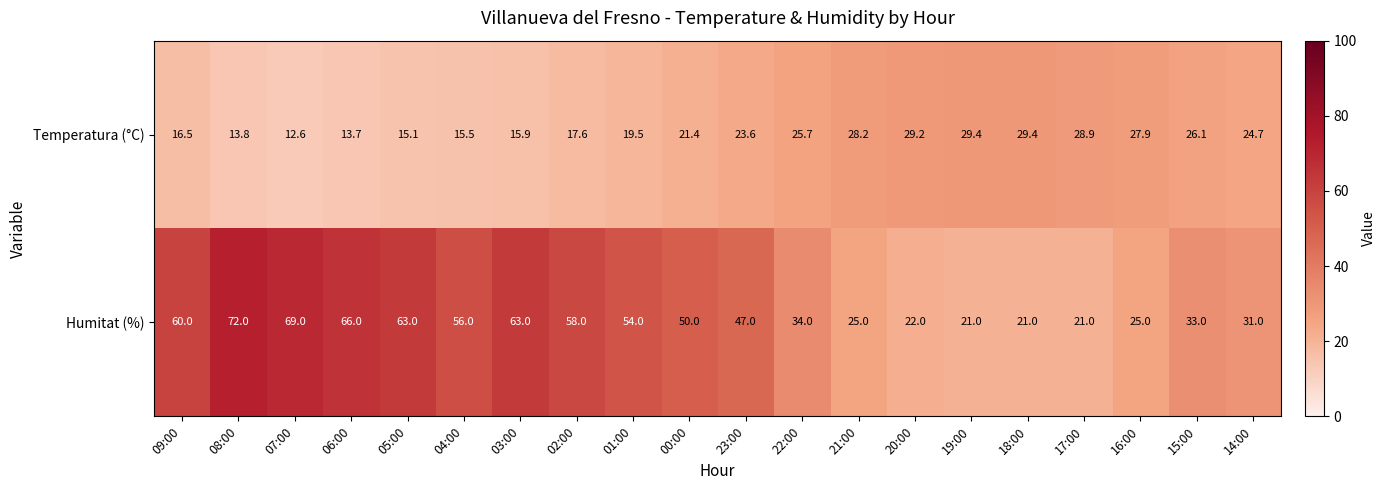

Which label corresponds to the smallest value in the chart?

07:00